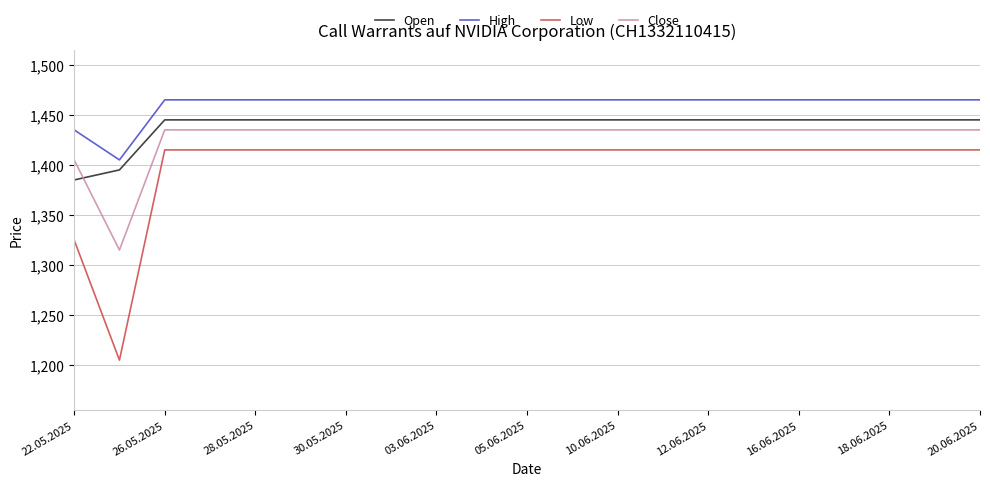

Which series has the widest spread of values?

Low